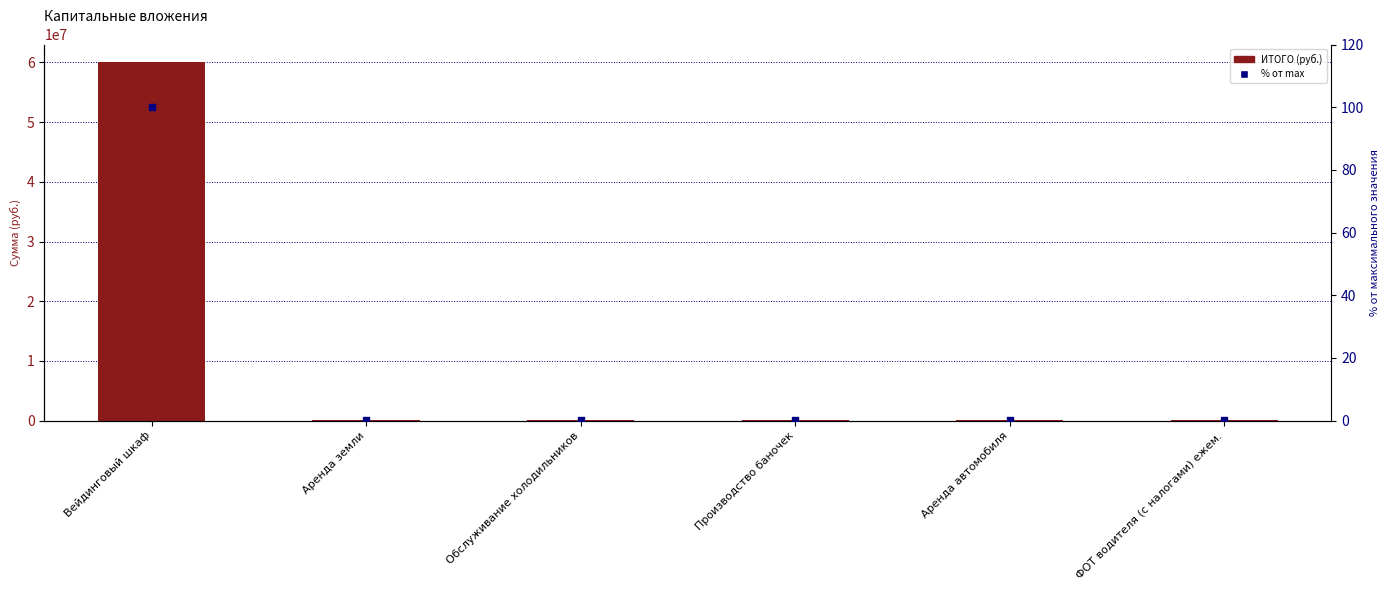

At which category is the sum across all series the highest?

Вейдинговый шкаф